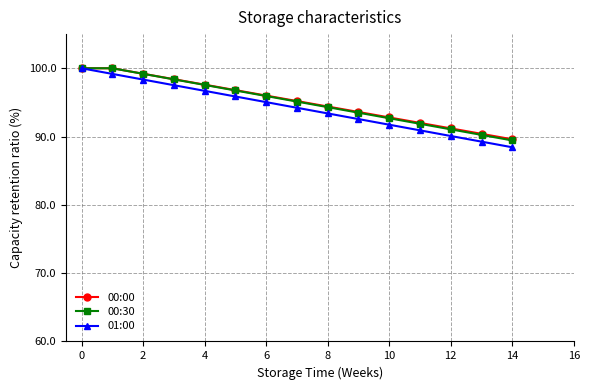

How many lines are shown in the chart?

3